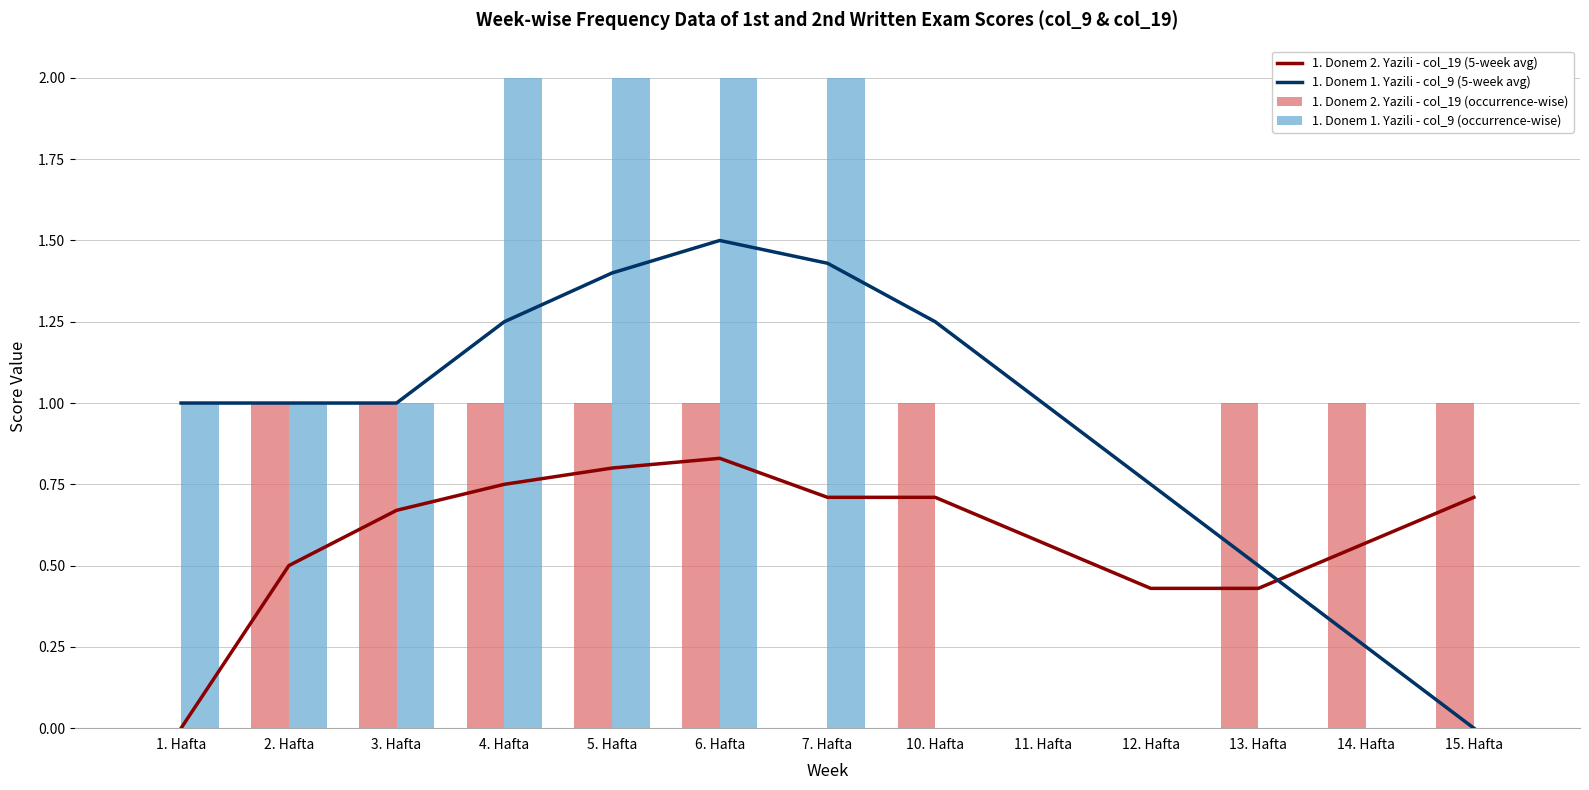

What position from the right is 2. Hafta?

12